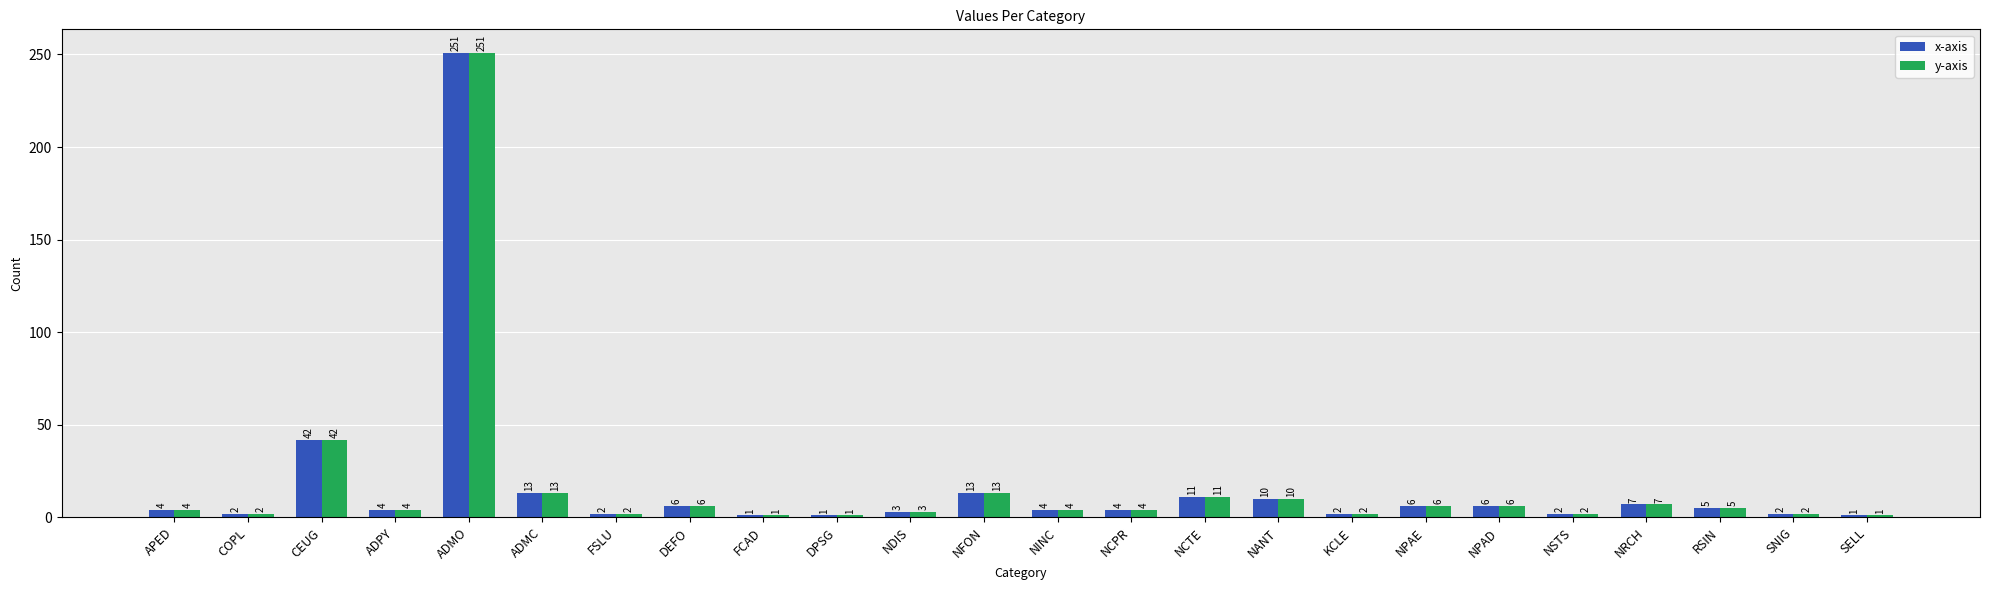

What are all the series names shown in the legend?

x-axis, y-axis